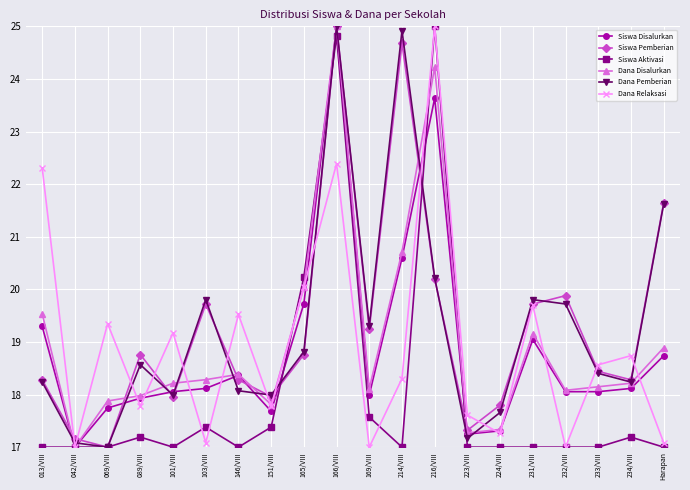

Where does the Dana Disalurkan series first go above 18?

013/VIII